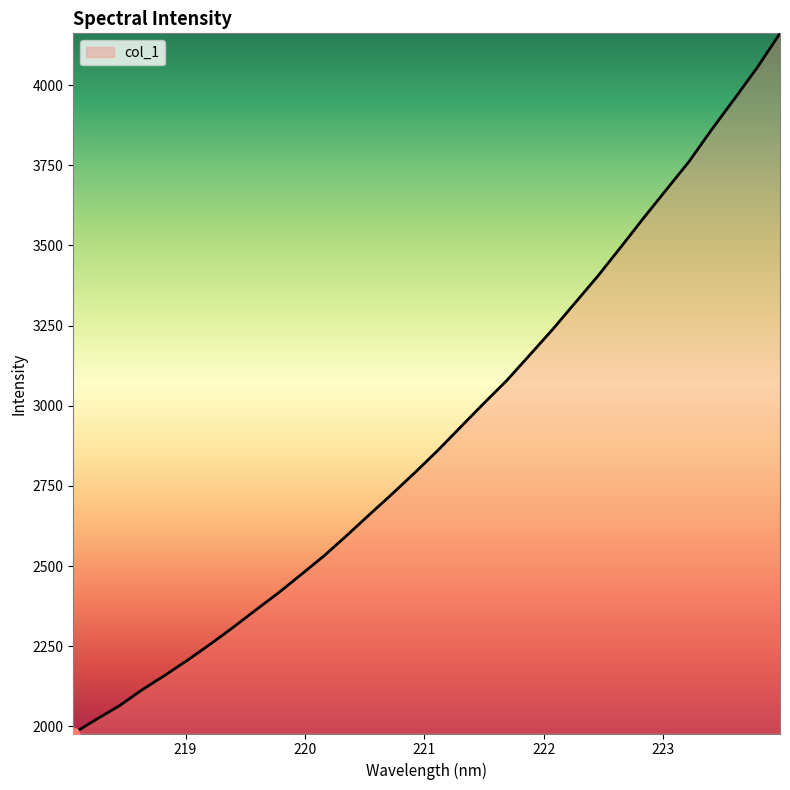

What is the smallest value displayed?

1978.1